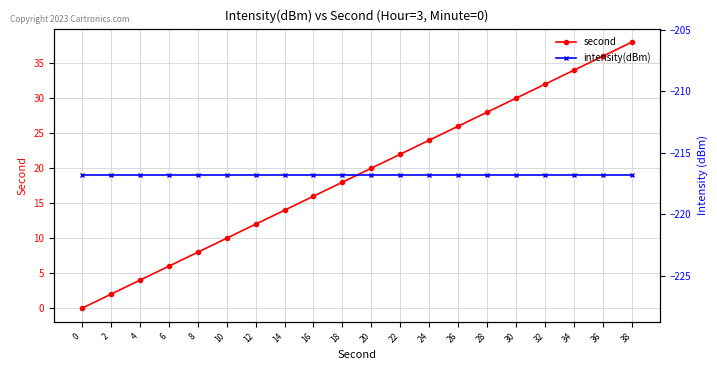

Which category has the highest value across all series?

38